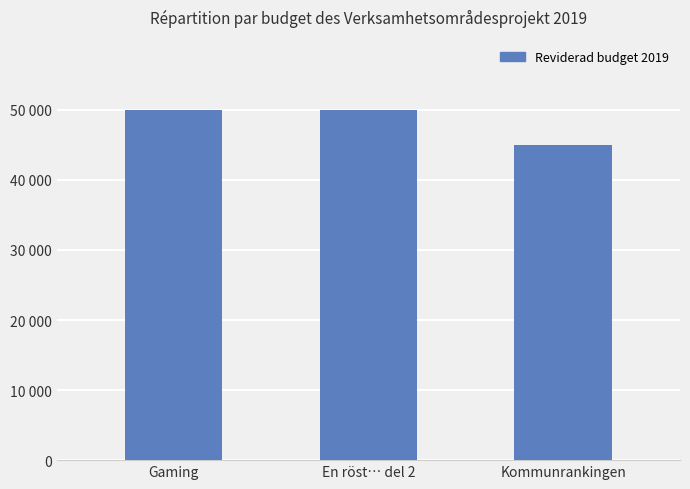

List the labels in order of value, largest first.

Gaming, En röst… del 2, Kommunrankingen